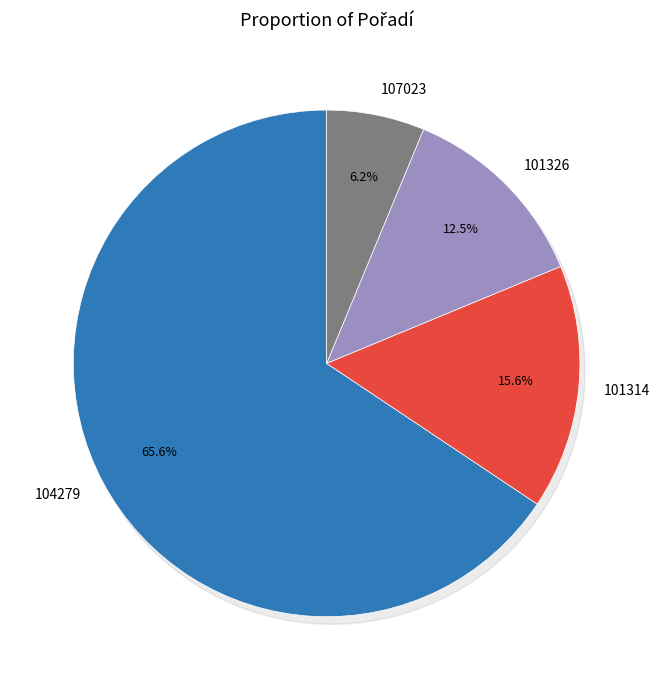

How many segments does this pie chart have?

4